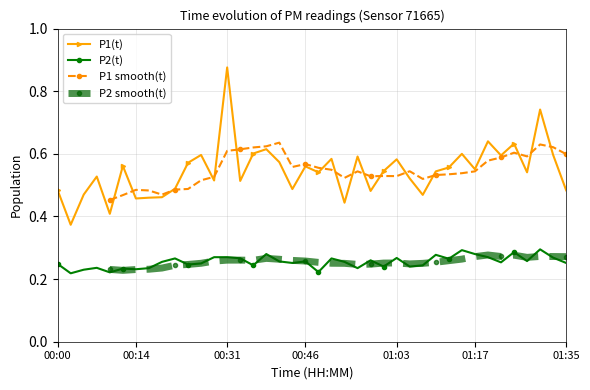

True or false: P2(t) and P1(t) cross at least once.

False